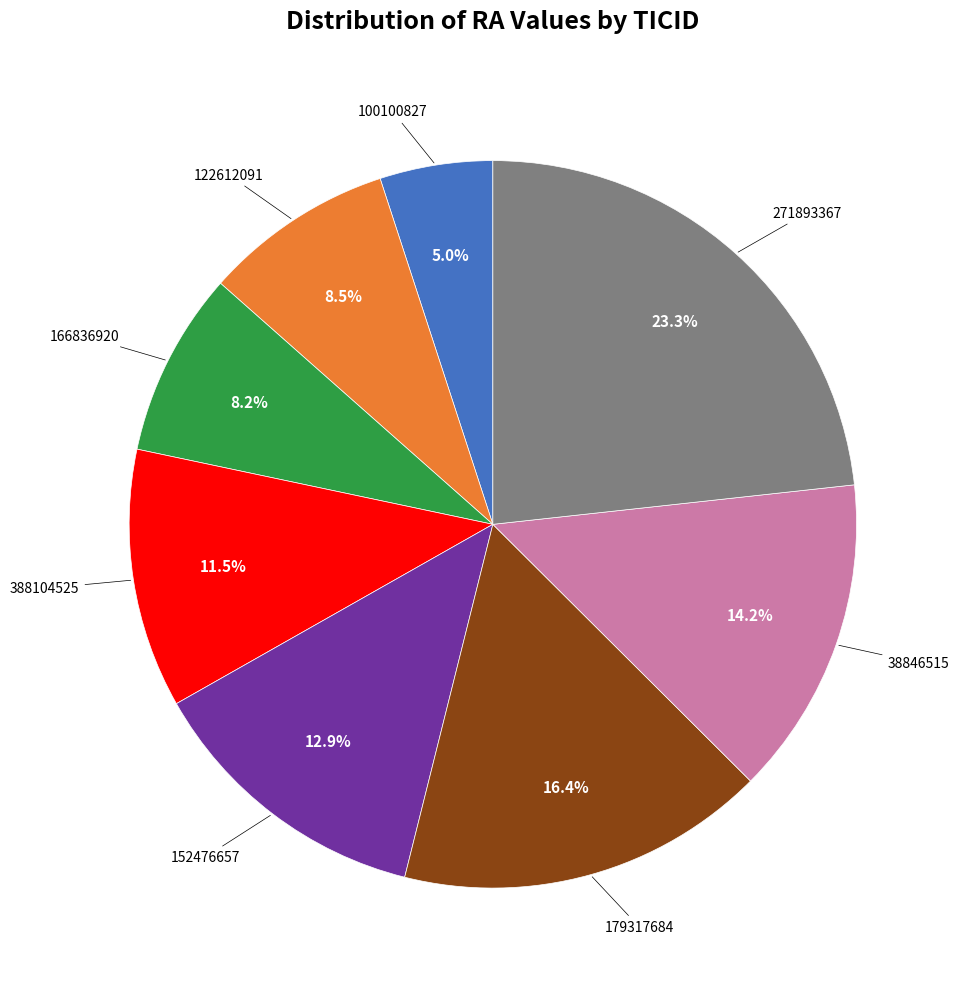

How much of the chart is everything except 166836920?

91.8%